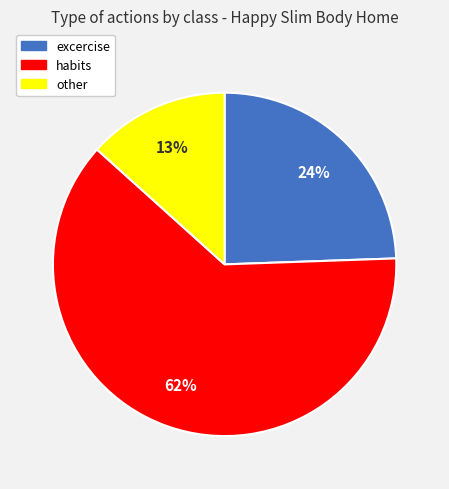

To the nearest percent, what is the difference between the largest and smallest slice percentages?

49%